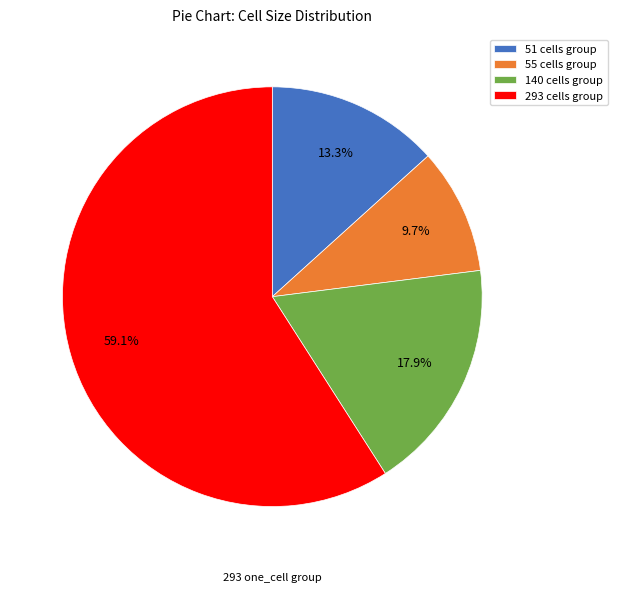

Is the sum of 55 cells group and 293 cells group greater than half?

Yes